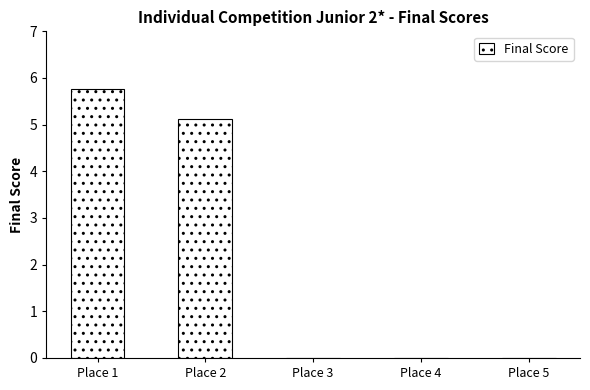

True or false: the data shows 0.0 at Place 3.

True